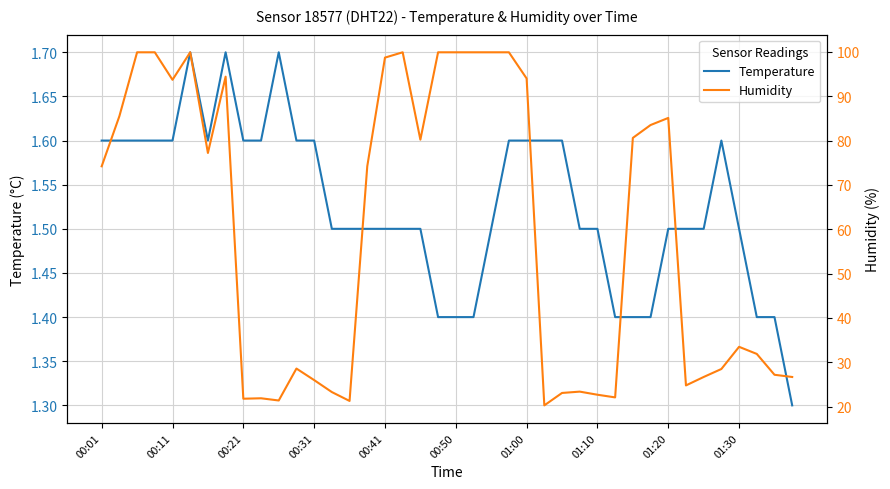

What is the value of the Temperature point at the 35th from the left?

1.5